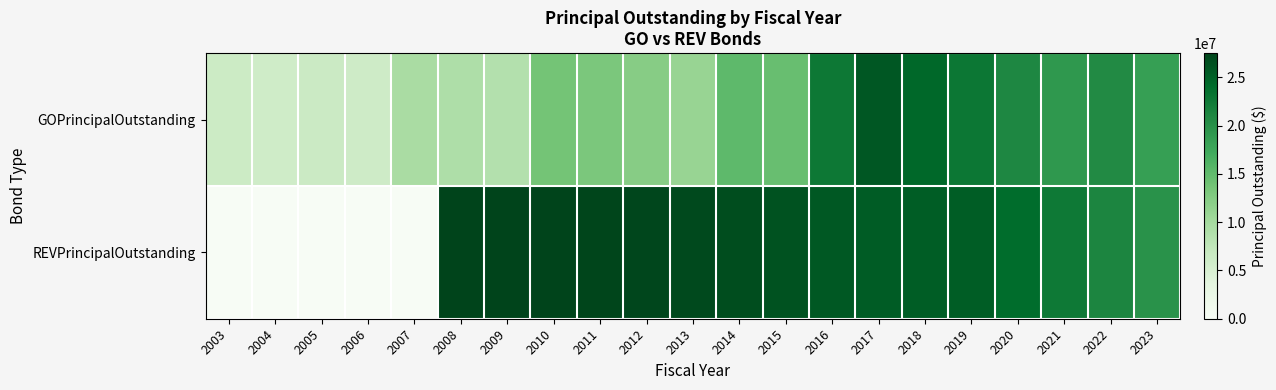

At how many categories does at least one series exceed 19357938?

16